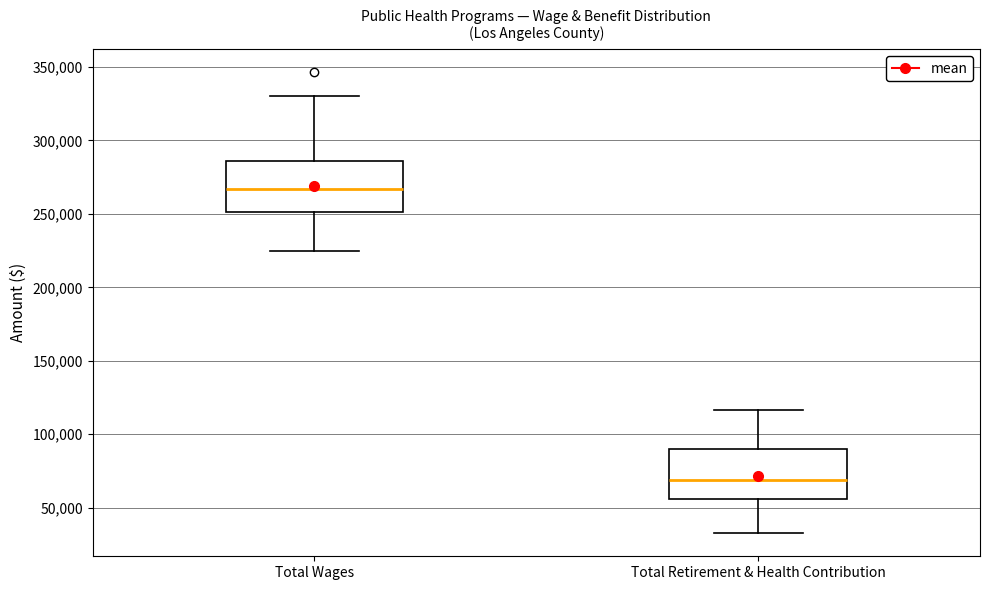

Reading left to right, read every box against the y-axis: the position of its median line, the range the box covers, and the ends of its whiskers. The values are not printed on the chart, so give them approximately, as read against the axis.

Total Wages: median 265000, box 250000 to 285000, whiskers 225000 to 330000
Total Retirement & Health Contribution: median 70000, box 55000 to 90000, whiskers 35000 to 115000